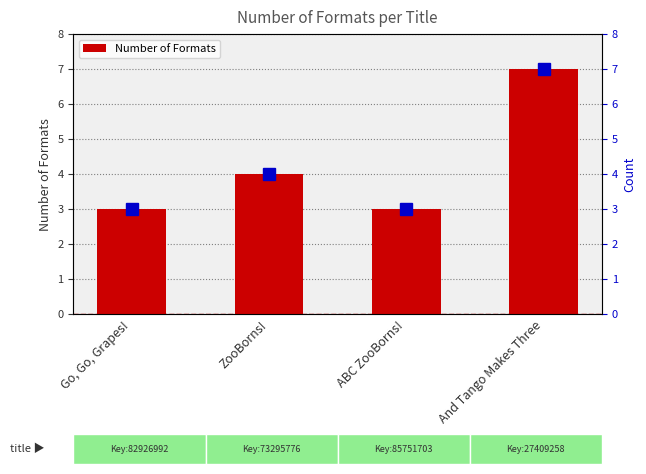

Rank the categories by value from lowest to highest.

Go, Go, Grapes!, ABC ZooBorns!, ZooBorns!, And Tango Makes Three